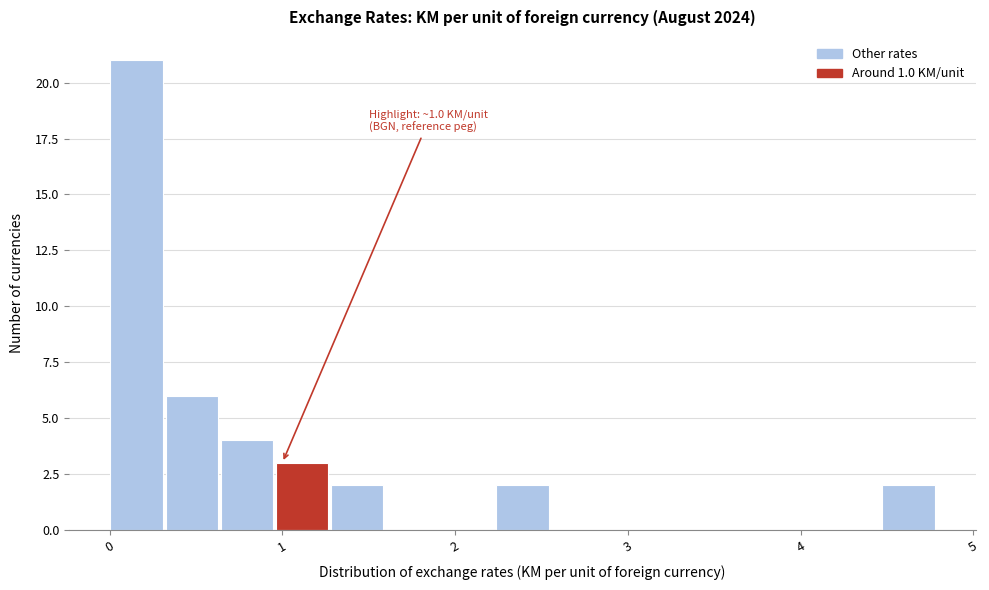

Around what value on the x-axis is the tallest bar? Give the approximate position of its centre, as read against the axis.

0.2